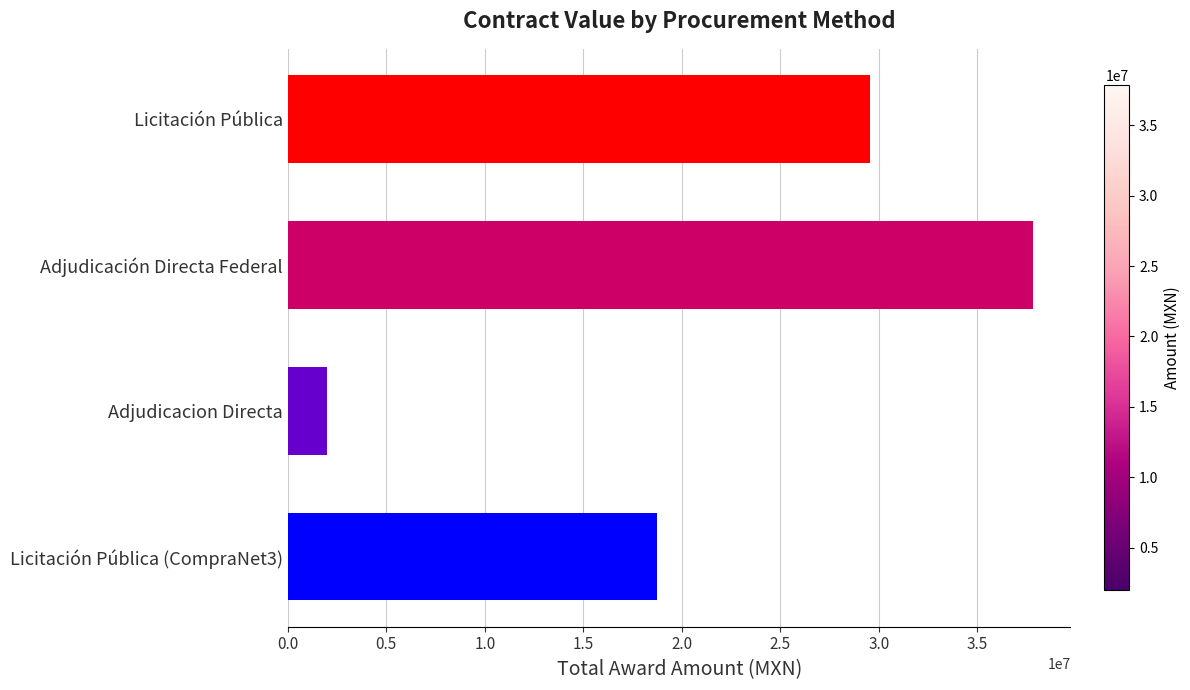

At which label is the value closest to 19904396?

Licitación Pública (CompraNet3)